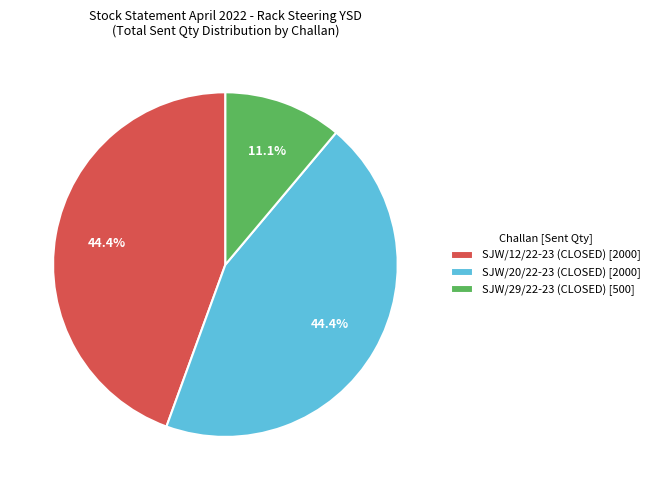

Between SJW/29/22-23 (CLOSED) and SJW/20/22-23 (CLOSED), which is larger?

SJW/20/22-23 (CLOSED)